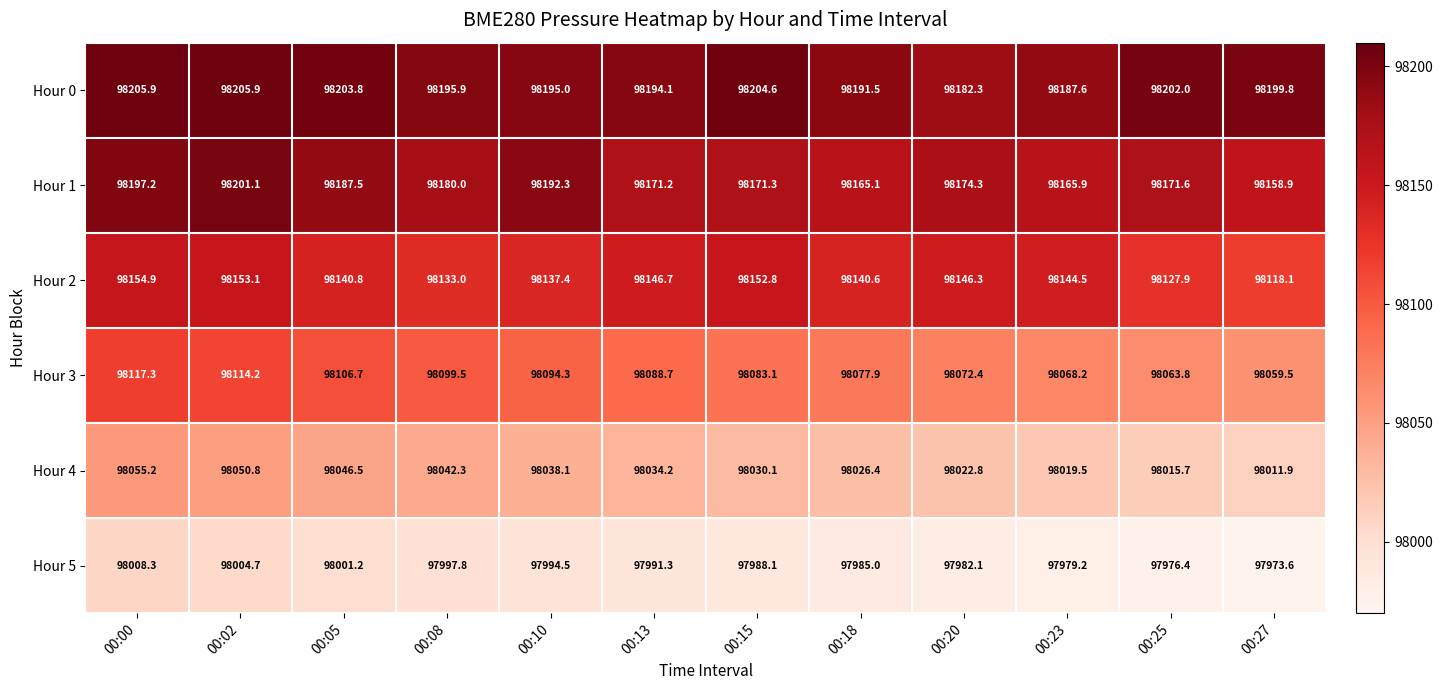

Which series changed the most between 00:10 and 00:27?

Hour 3